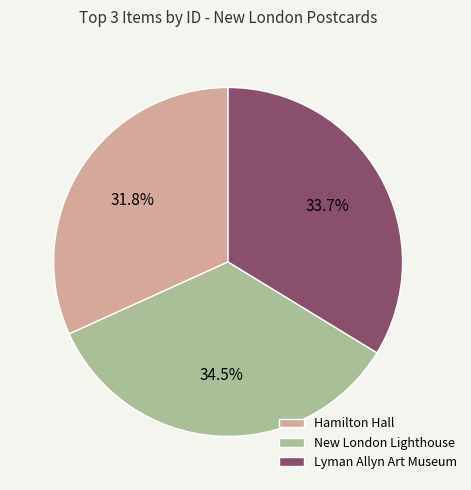

How many segments does this pie chart have?

3